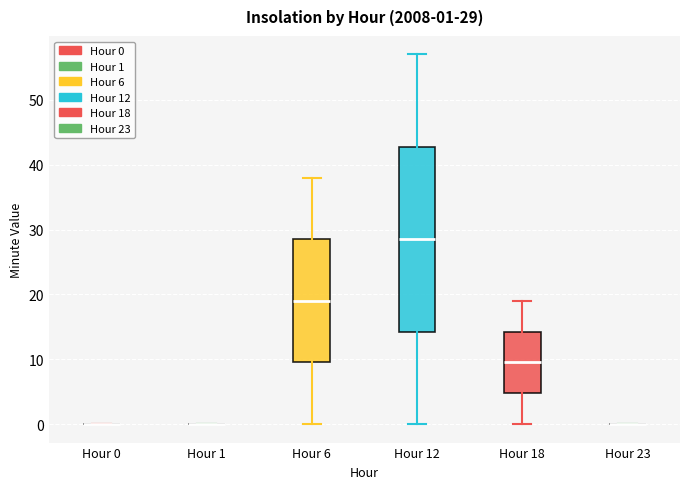

Which box is the tallest, from its lower edge to its upper edge?

Hour 12